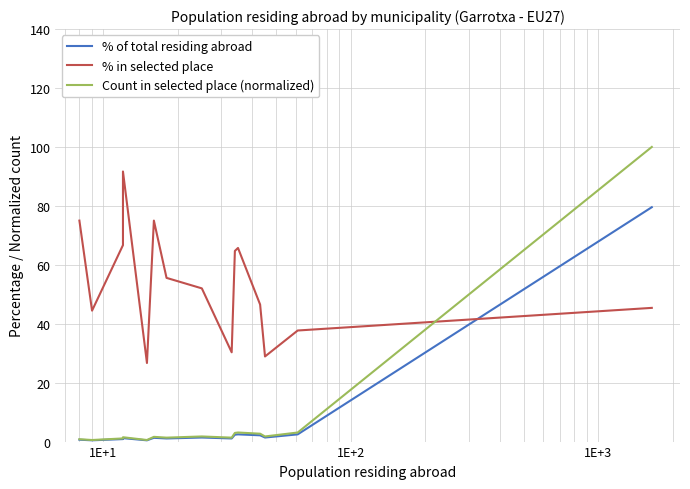

Reading left to right, extract all data points from this chart.

% of total residing abroad: 0.6	0.4	0.4	0.8	1.2	0.4	1.3	1.1	1.4	1.1	2.3	2.5	2.1	1.4	2.5	79.5
% in selected place: 75.0	44.4	44.4	66.7	91.7	26.7	75.0	55.6	52.0	30.3	64.7	65.7	46.5	28.9	37.7	45.4
Count in selected place (normalized): 0.8	0.5	0.5	1.1	1.5	0.5	1.6	1.3	1.7	1.3	2.9	3.1	2.7	1.7	3.1	100.0